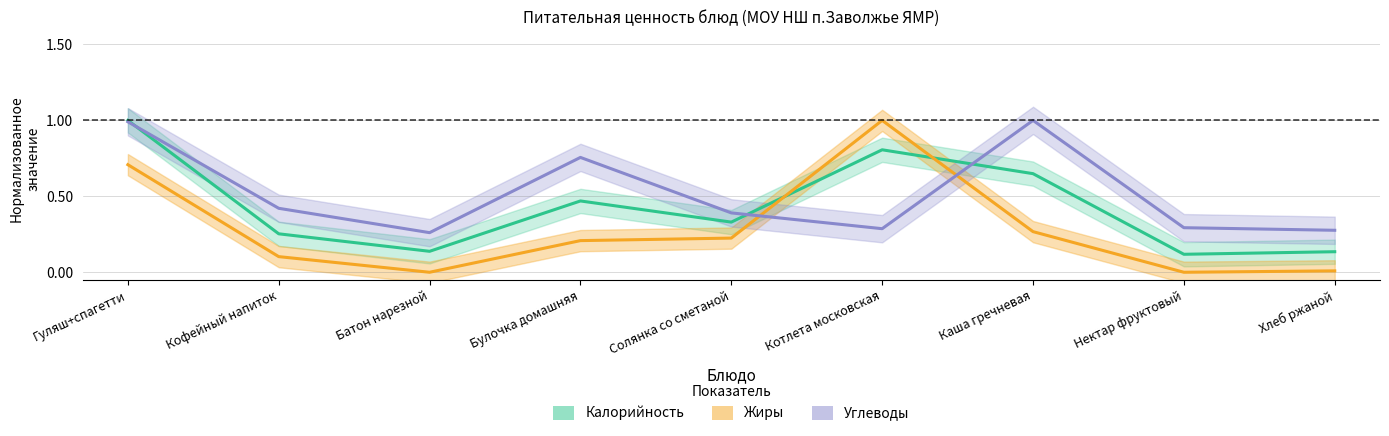

Which category has the highest value in the Жиры series?

Котлета московская